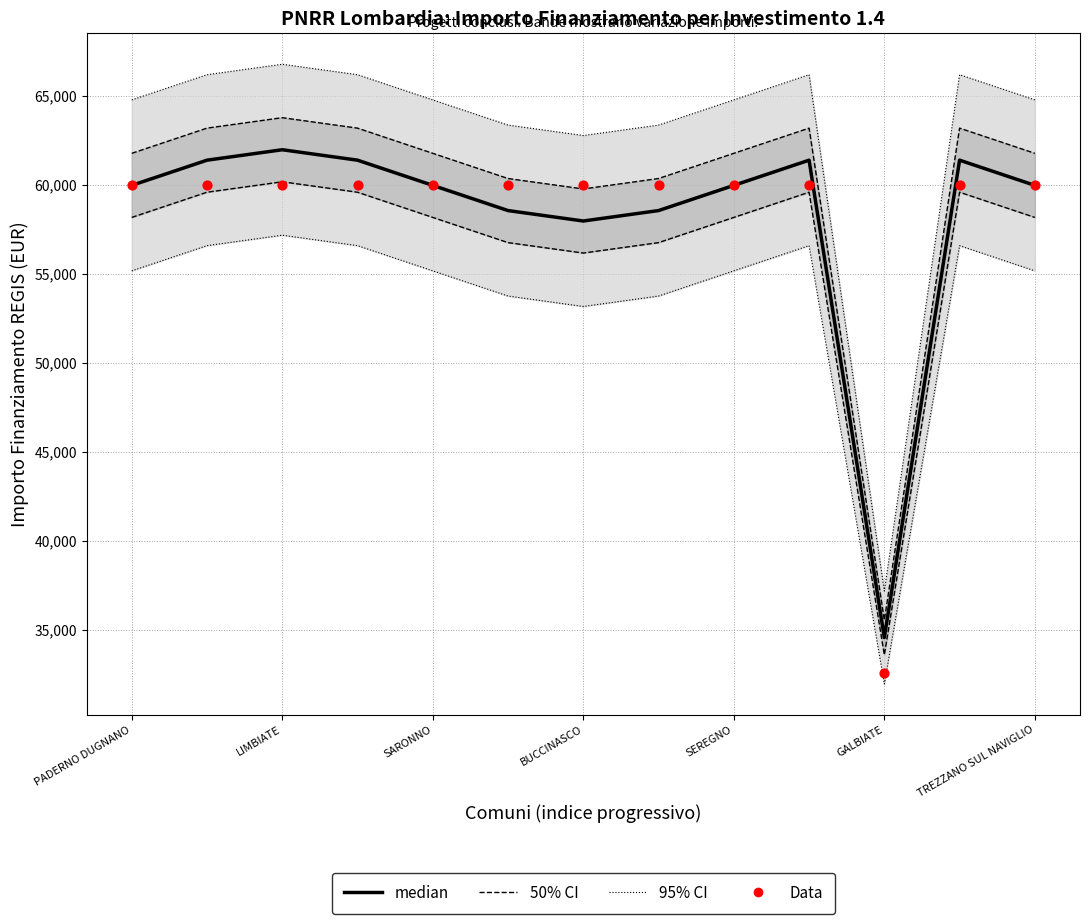

Is the value of 95% CI at 8 greater than the value of 50% CI at 7?

Yes